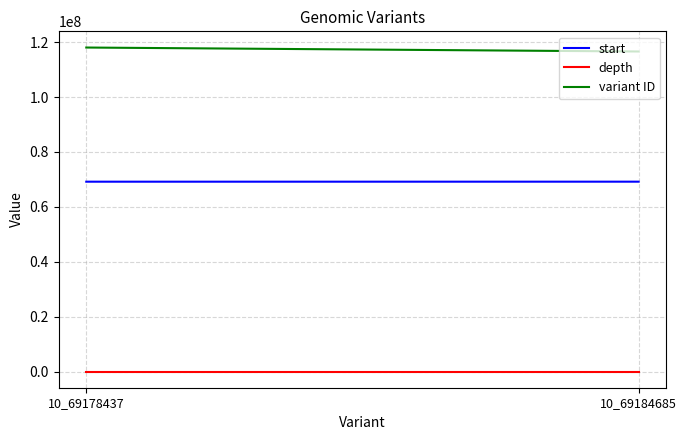

Reading right to left, extract all data points from this chart.

start: 69184685	69178437
depth: 9	19
variant ID: 116624791	118068311